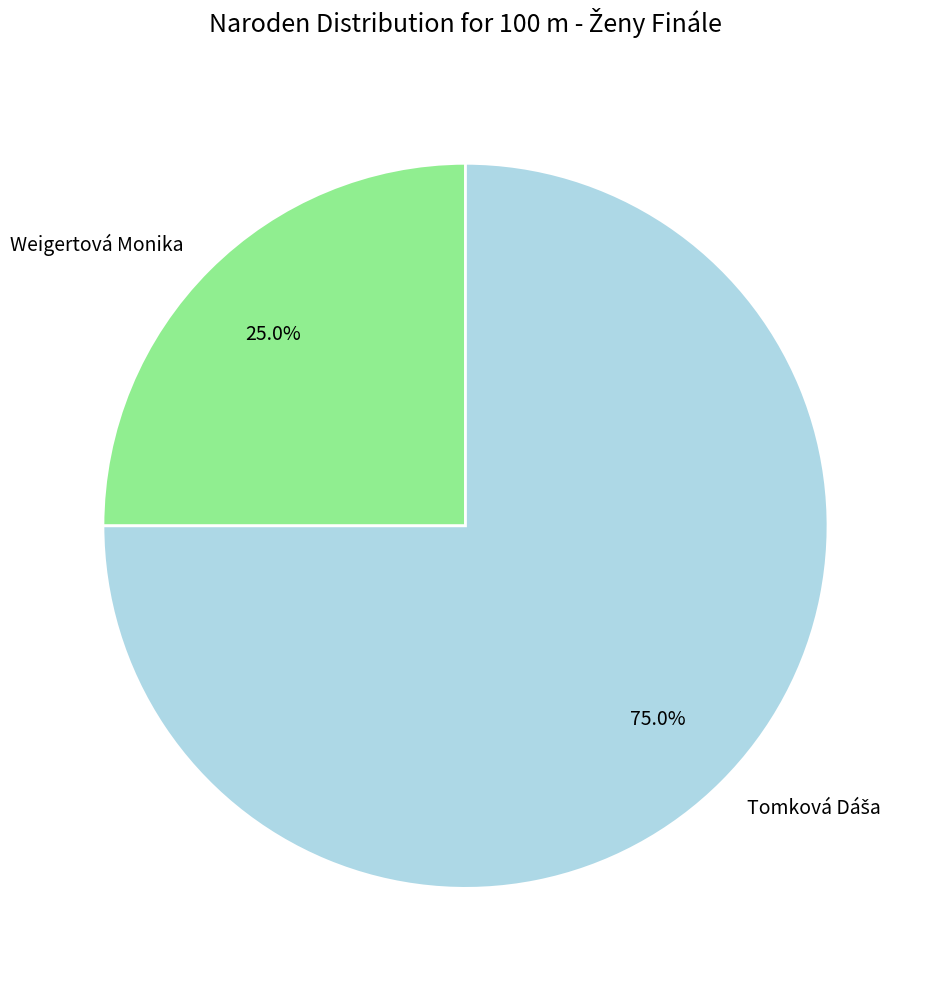

Which category has the smallest portion of the pie?

Weigertová Monika